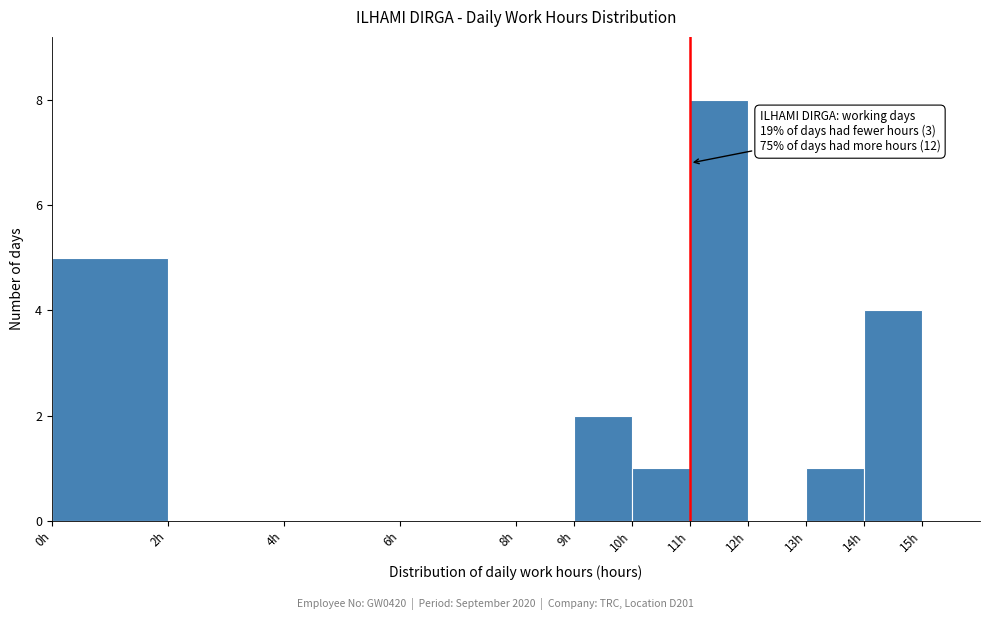

Which range on the x-axis has the tallest bar?

11 to 12